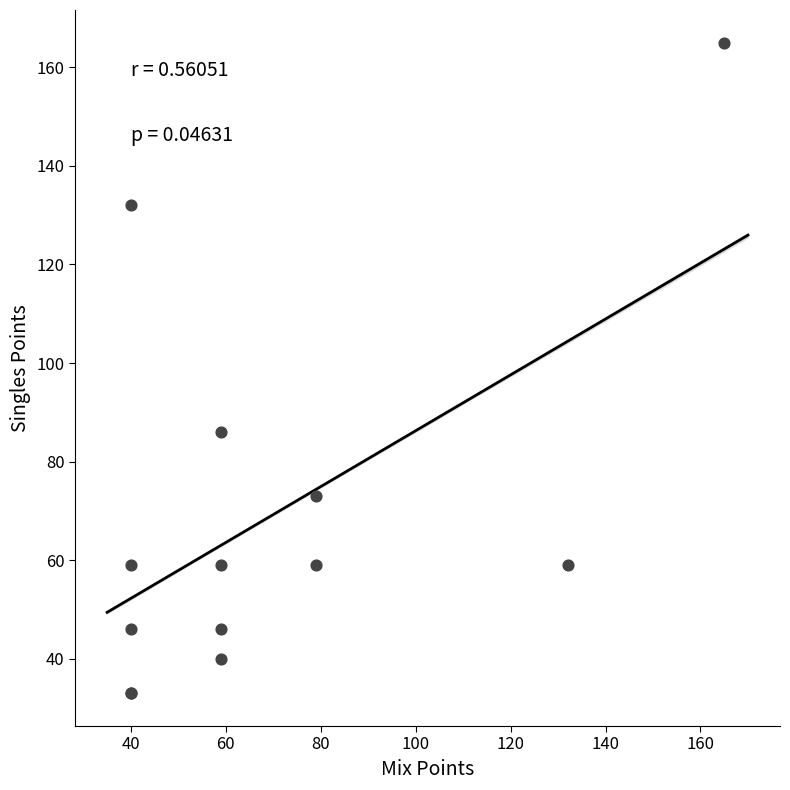

What Y value in the scatter plot is closest to 99?

86